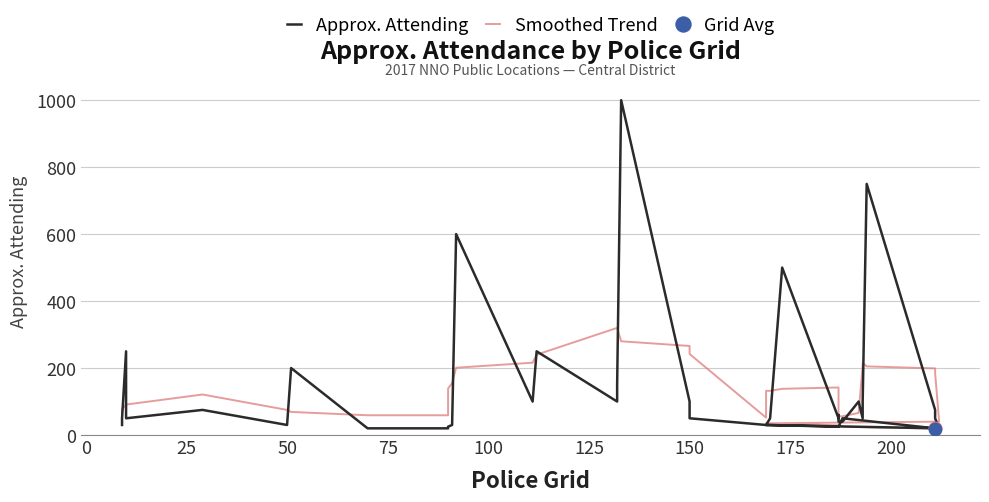

What is the smallest value displayed?

19